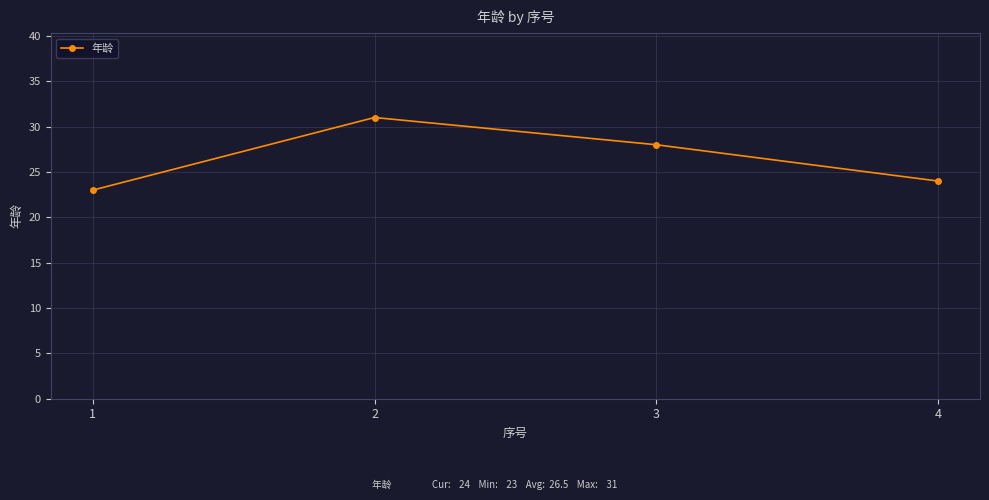

Reading left to right, list all the values displayed in this chart.

23	31	28	24